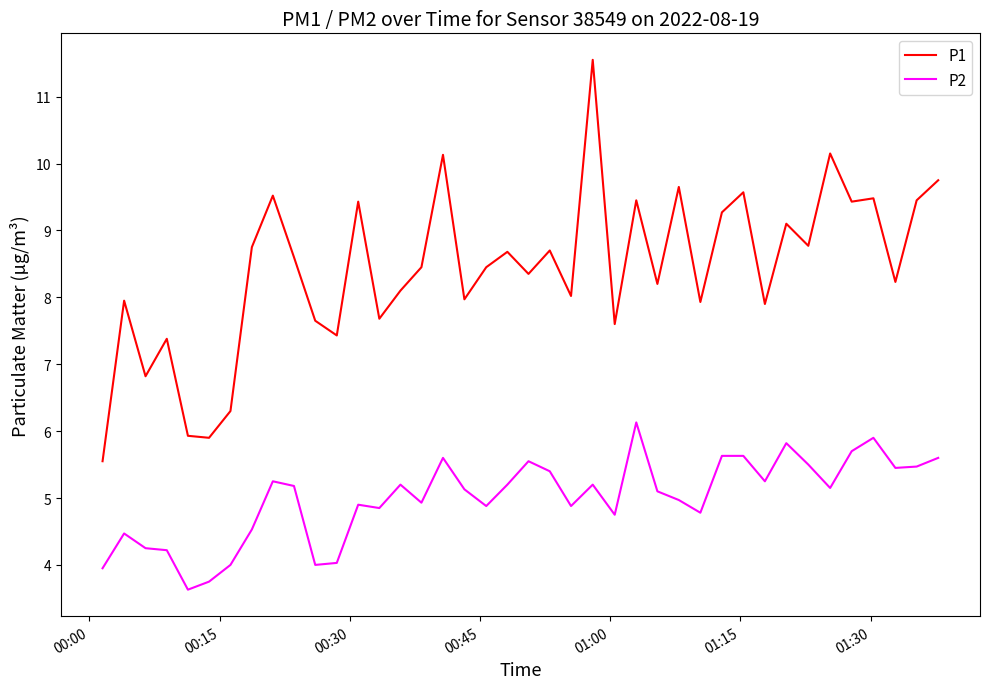

How many lines are shown in the chart?

2